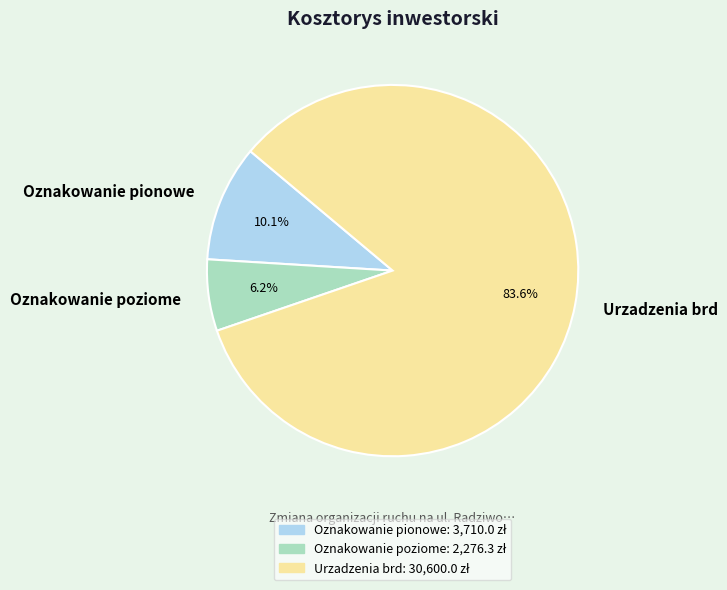

True or false: Oznakowanie pionowe accounts for 10% of the total.

True